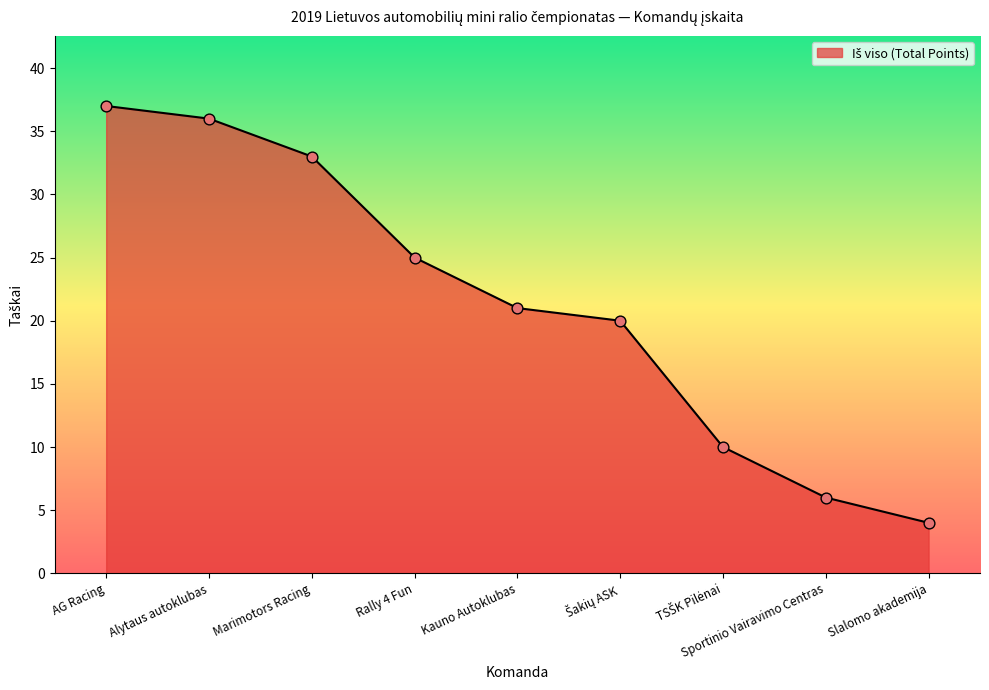

Which has a higher value, Rally 4 Fun or Slalomo akademija?

Rally 4 Fun